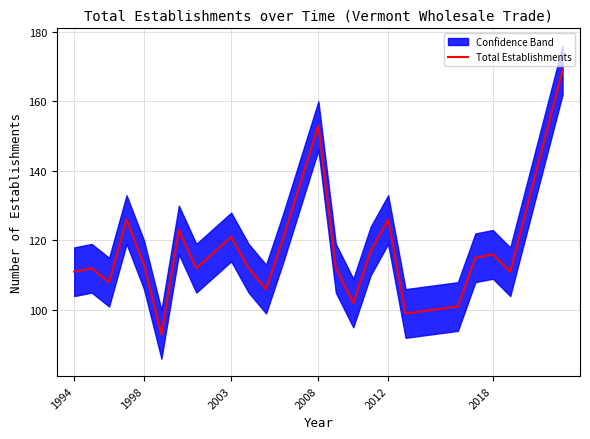

Reading right to left, extract all data points from this chart.

169	111	116	115	101	99	126	117	102	112	153	121	106	112	121	112	123	93	113	126	108	112	111